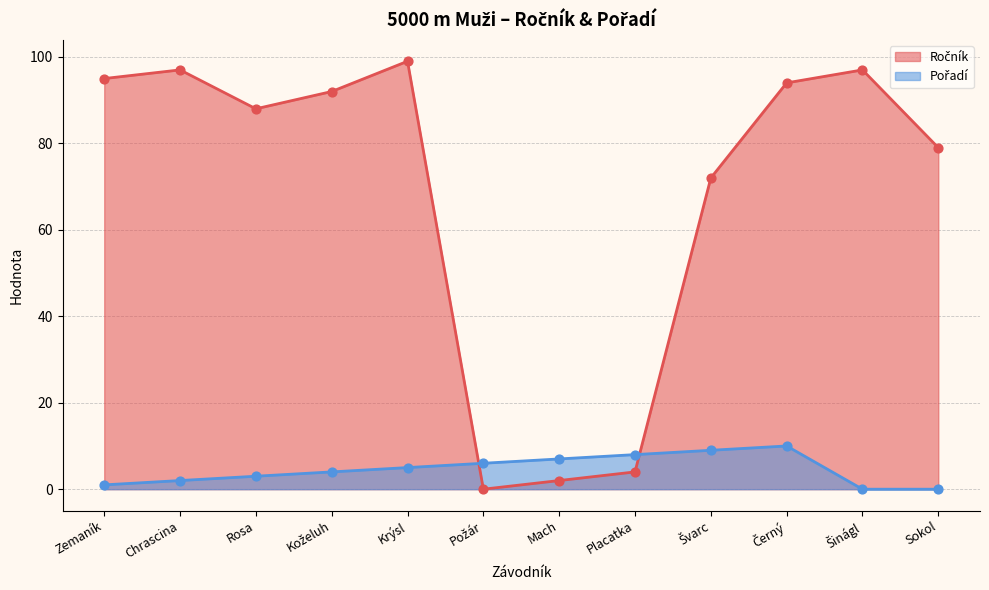

What is the total value across all series at Sokol?

79